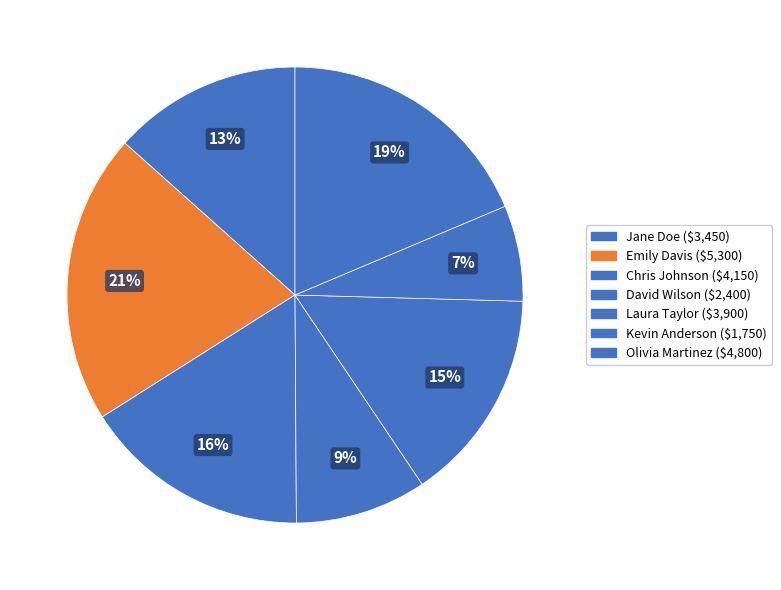

To the nearest percent, what is the combined percentage of Chris Johnson and Jane Doe?

30%